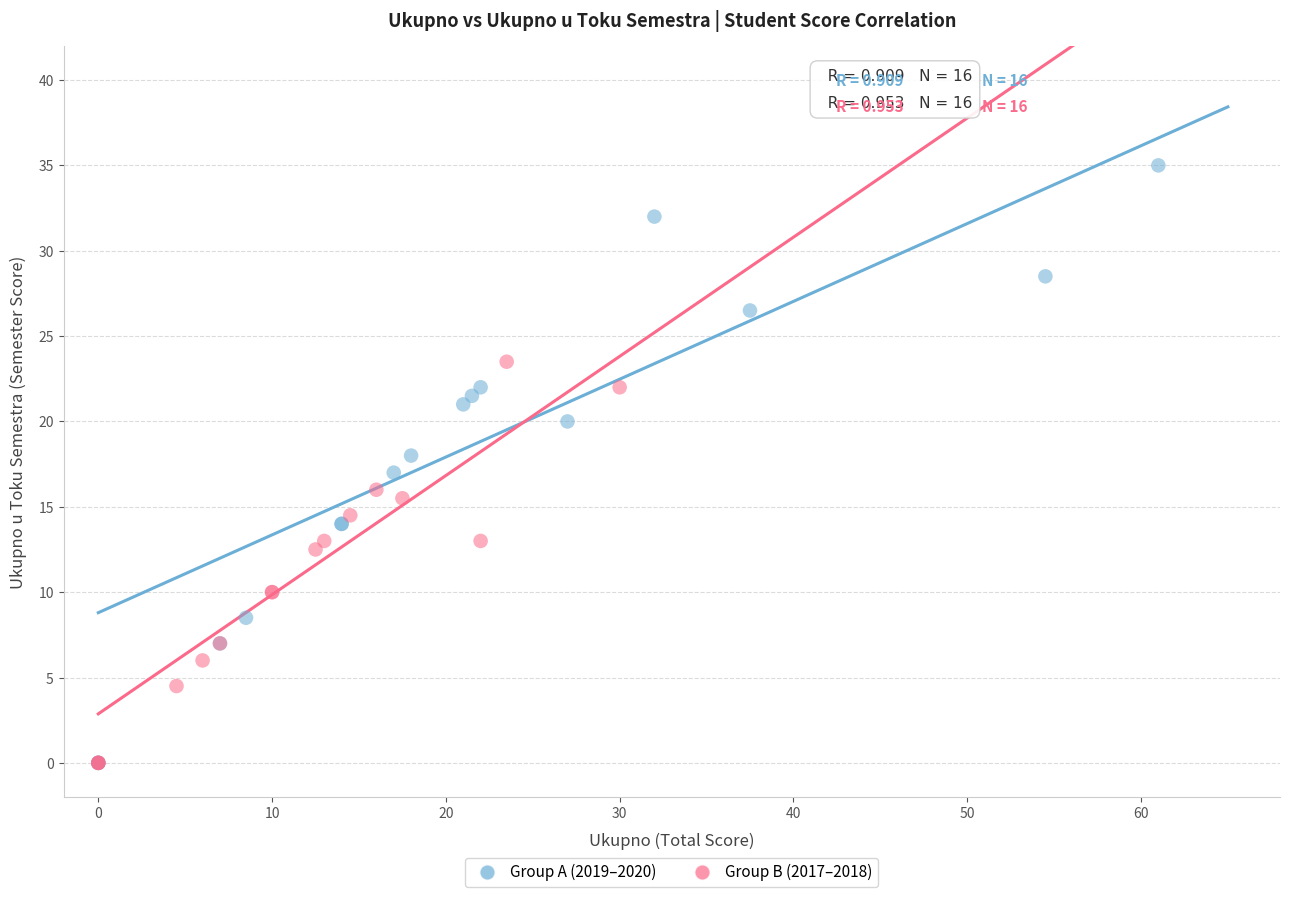

Which series has the largest Y range (max minus min)?

Group A (2019–2020)